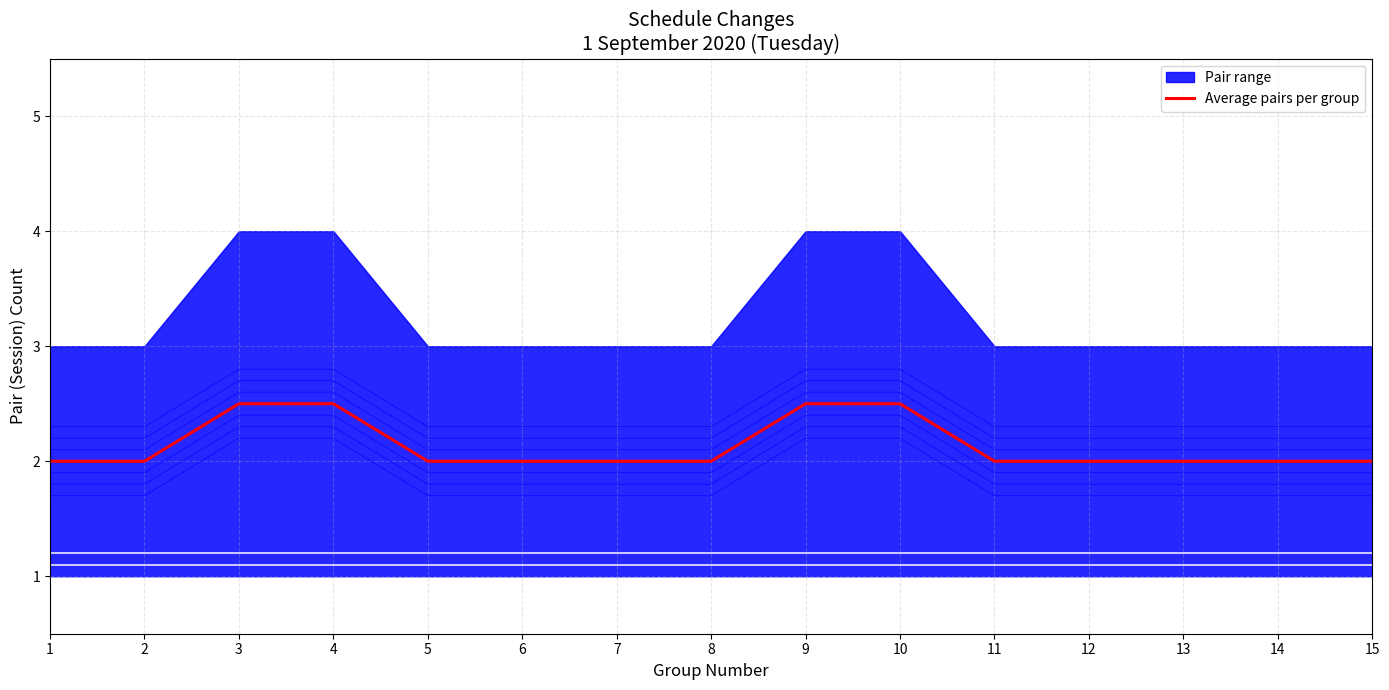

True or false: the data shows 0.6 at 12.

False